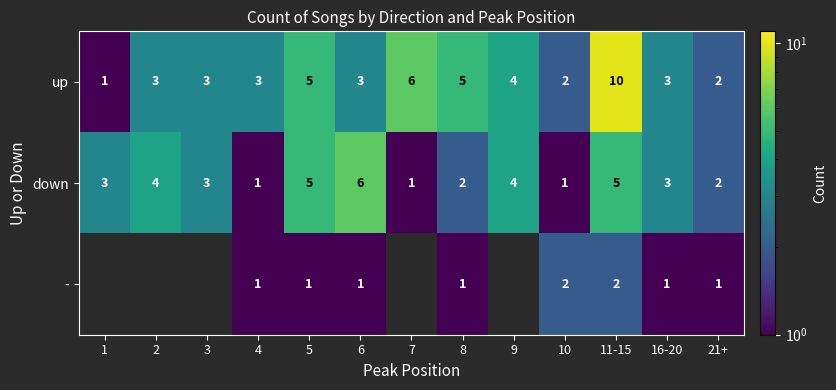

Between 8 and 5, which is larger?

8